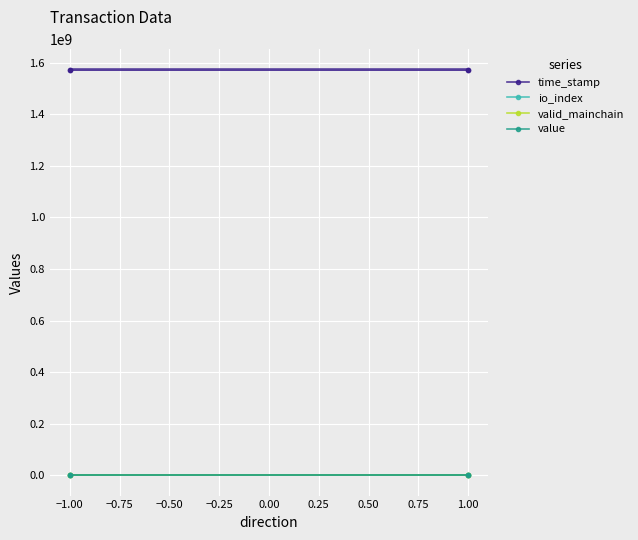

True or false: value has more than 0 interior local peaks.

False